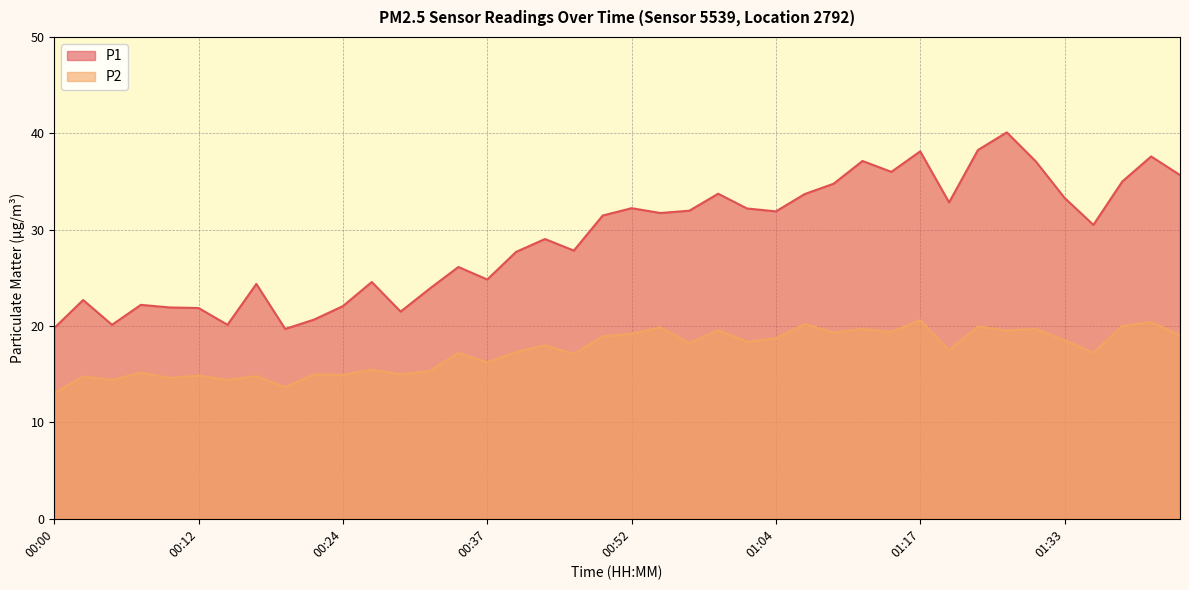

In P1, how many points are higher than both neighbors (excluding endpoints)?

12